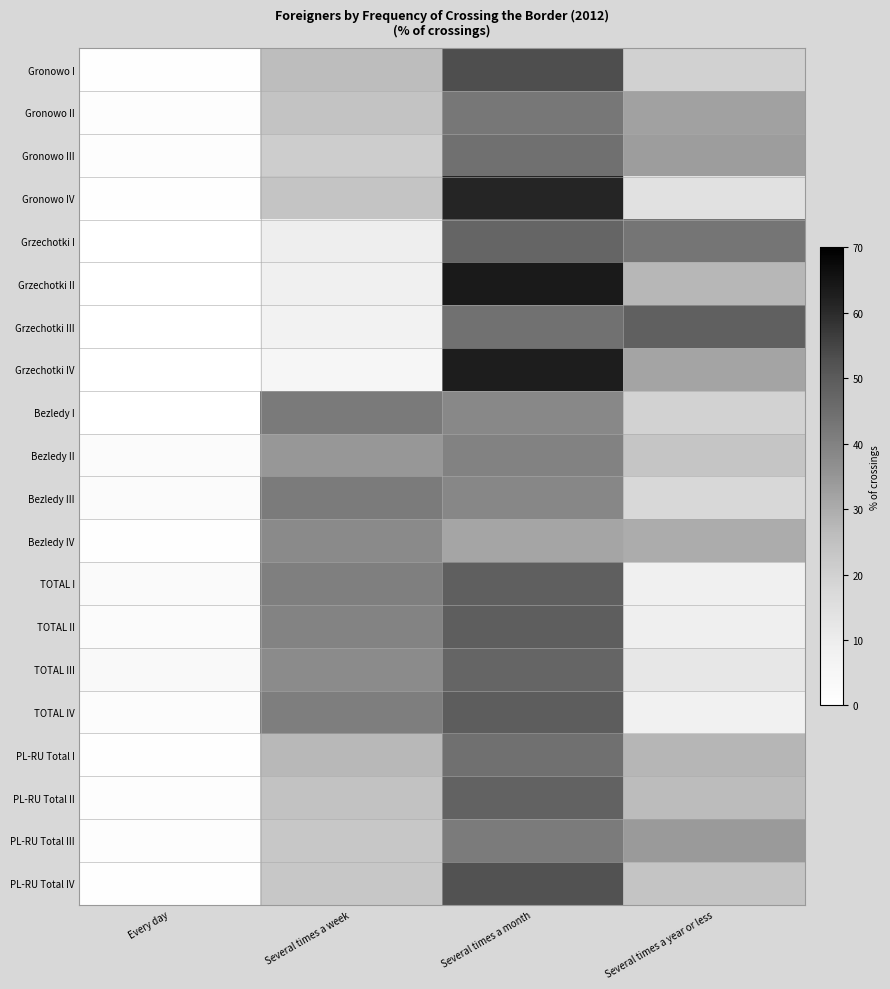

At which category is the sum across all series the highest?

Several times a month